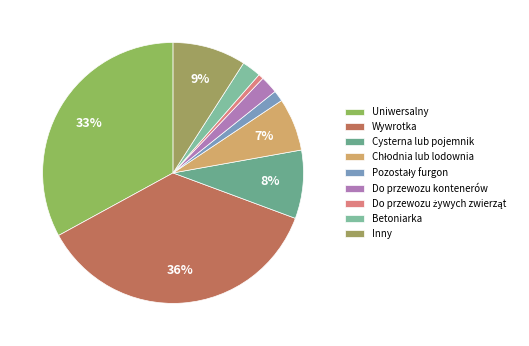

How many slices are in this pie chart?

9